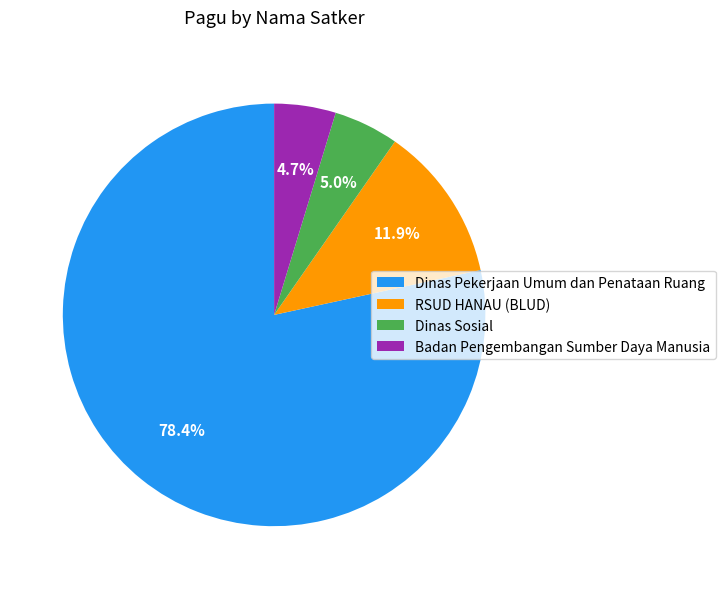

Count the number of slices in the pie.

4